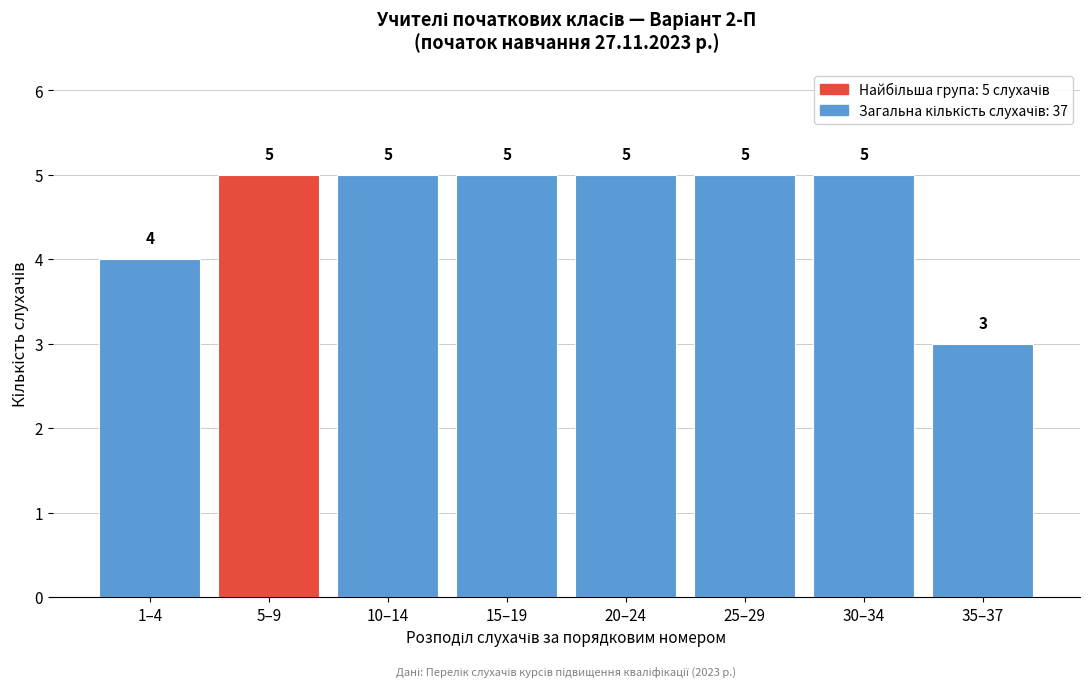

Reading right to left, list all the values displayed in this chart.

35–37=3	30–34=5	25–29=5	20–24=5	15–19=5	10–14=5	5–9=5	1–4=4